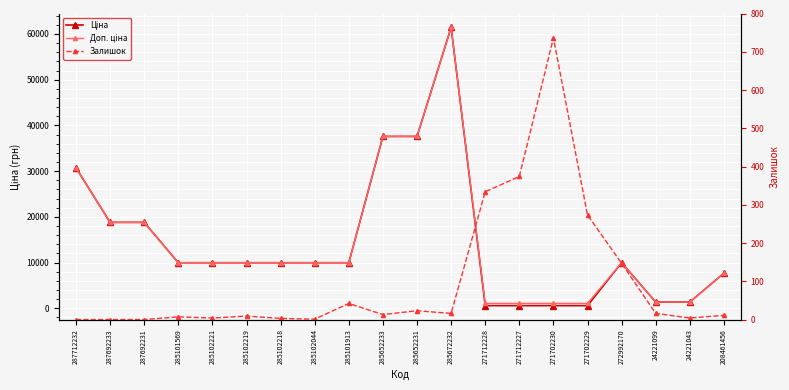

The Ціна series shows 1375.4 at 24221099. True or false?

True